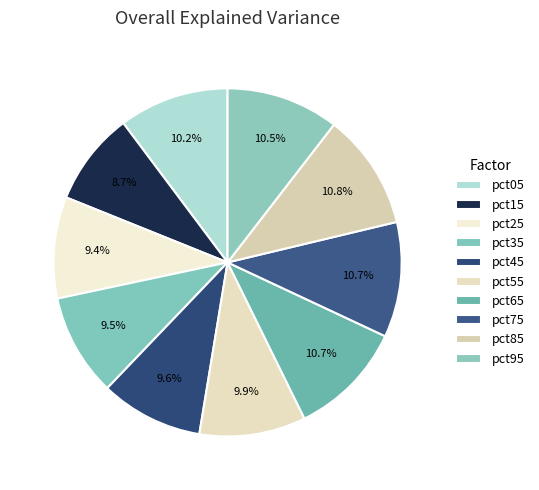

Is the sum of pct35 and pct05 greater than half?

No